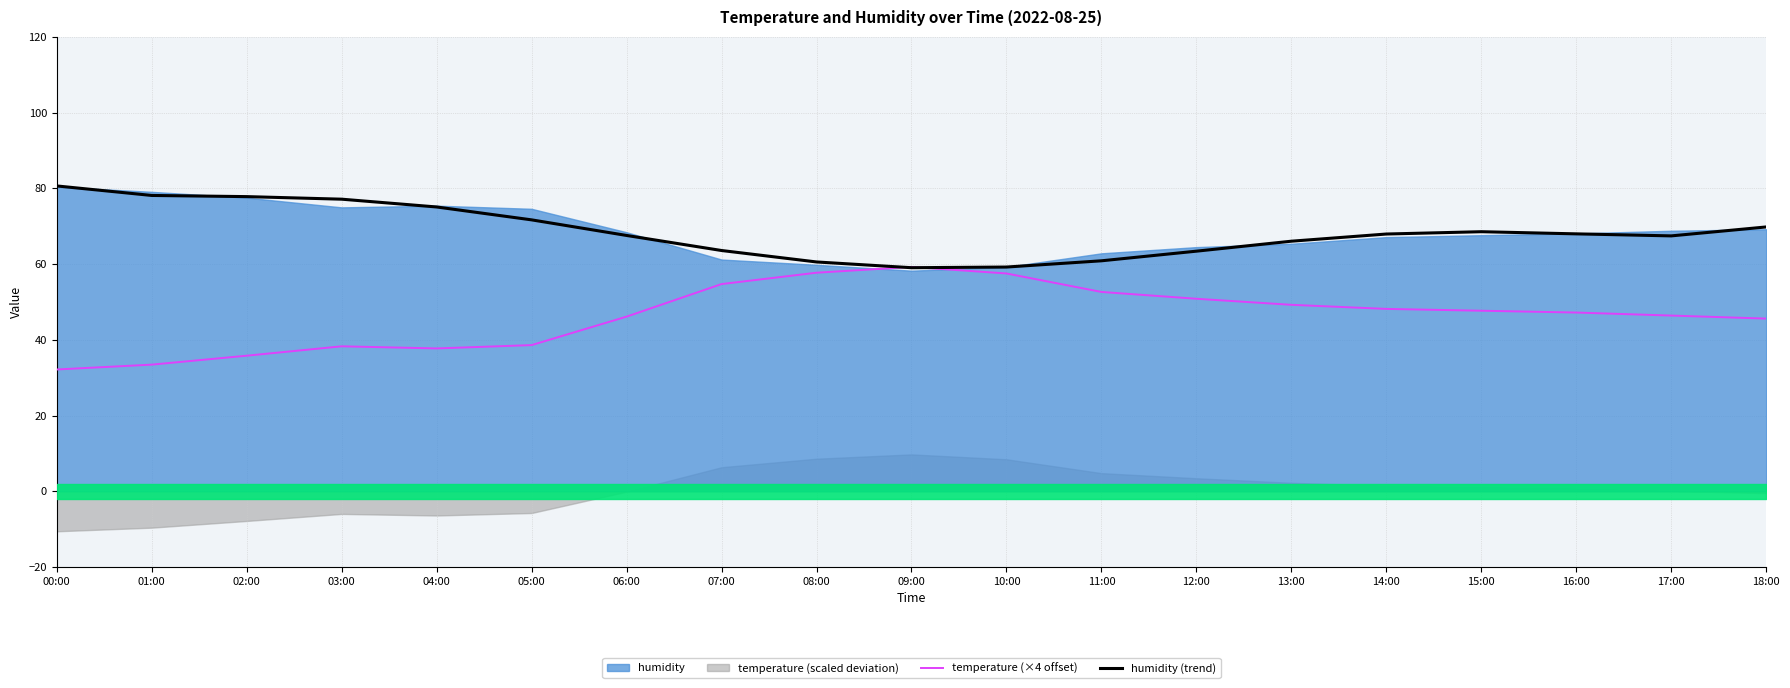

Is the value of temperature (×4 offset) at 03:00 greater than the value of humidity (trend) at 10:00?

No